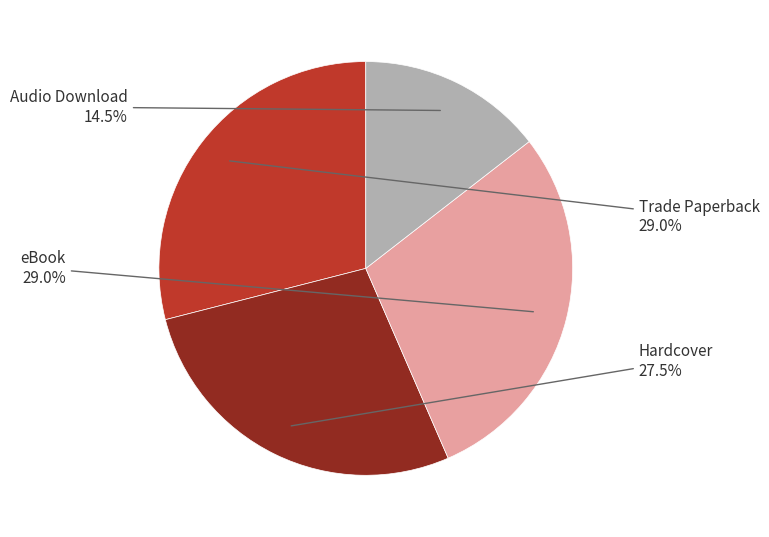

Does any single category account for the majority?

No